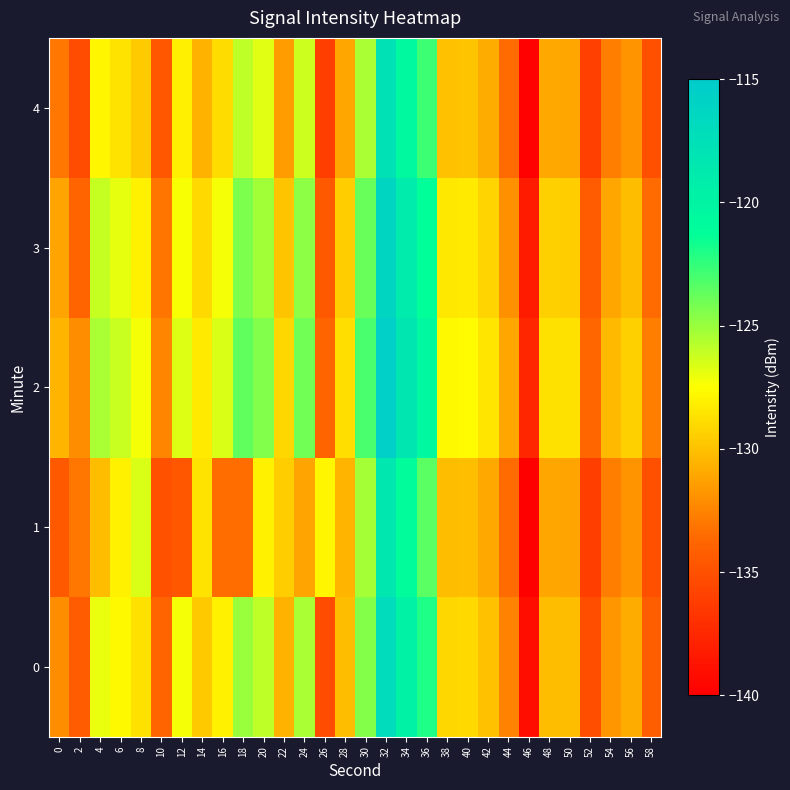

Which label corresponds to the smallest value in the chart?

46